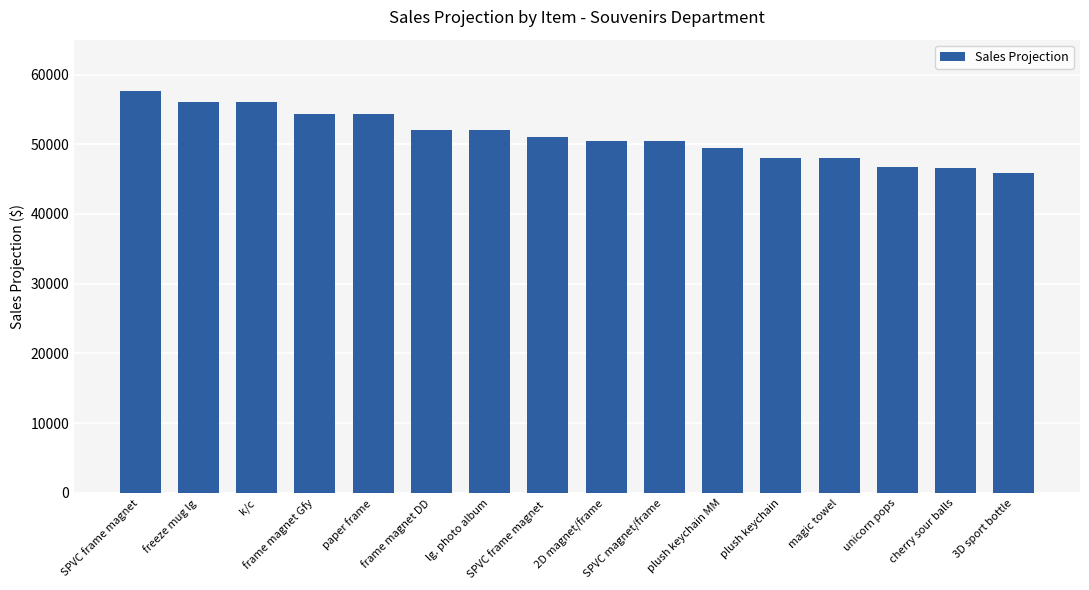

What is the greatest value displayed?

57600